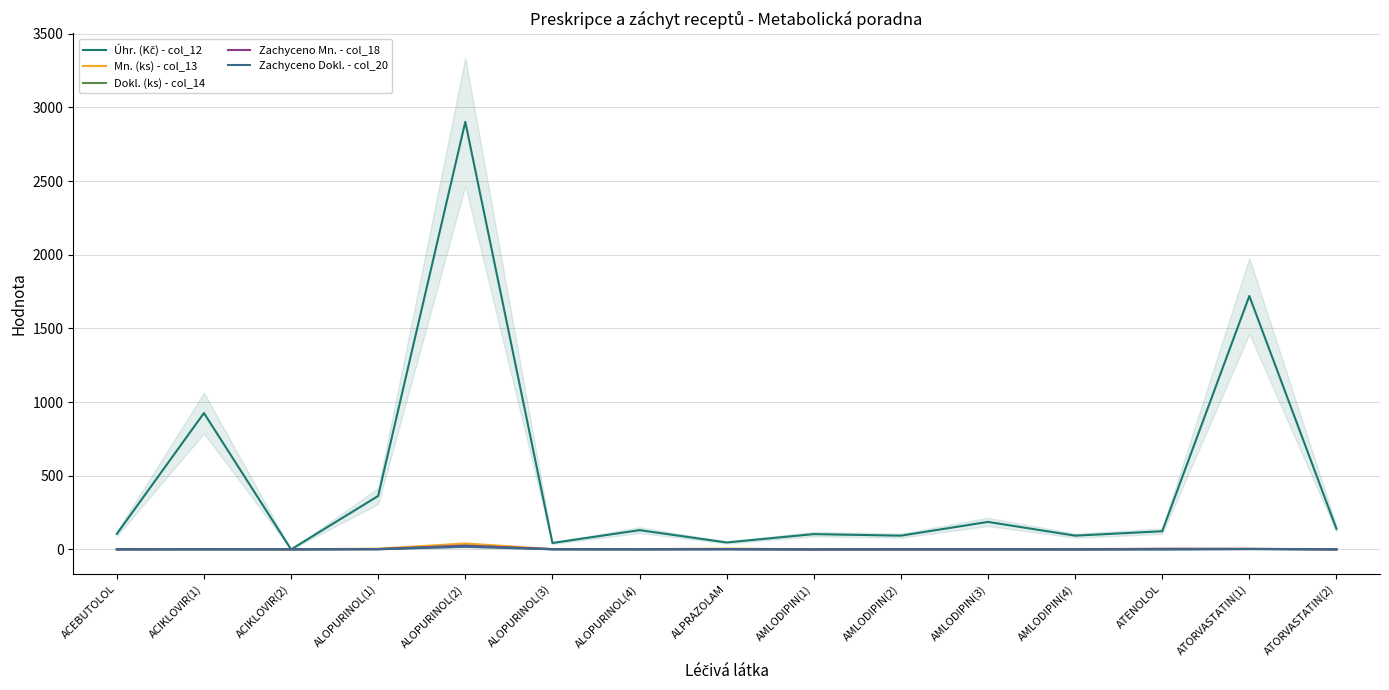

At which label is Zachyceno Dokl. - col_20 closest to 8?

ATORVASTATIN(1)